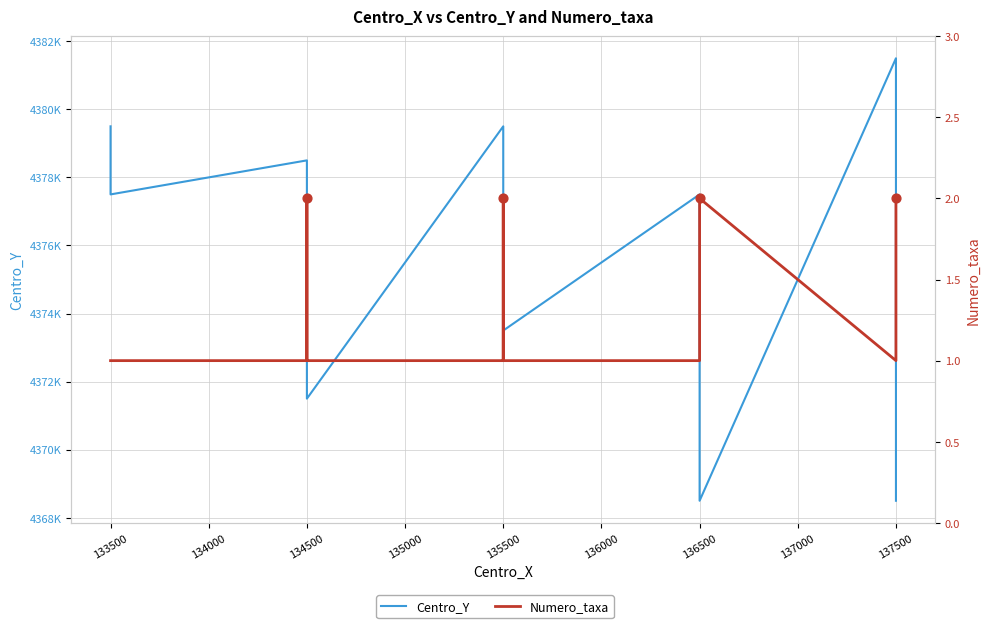

Is the value of Centro_Y at 134500 greater than the value of Numero_taxa at 134500?

Yes